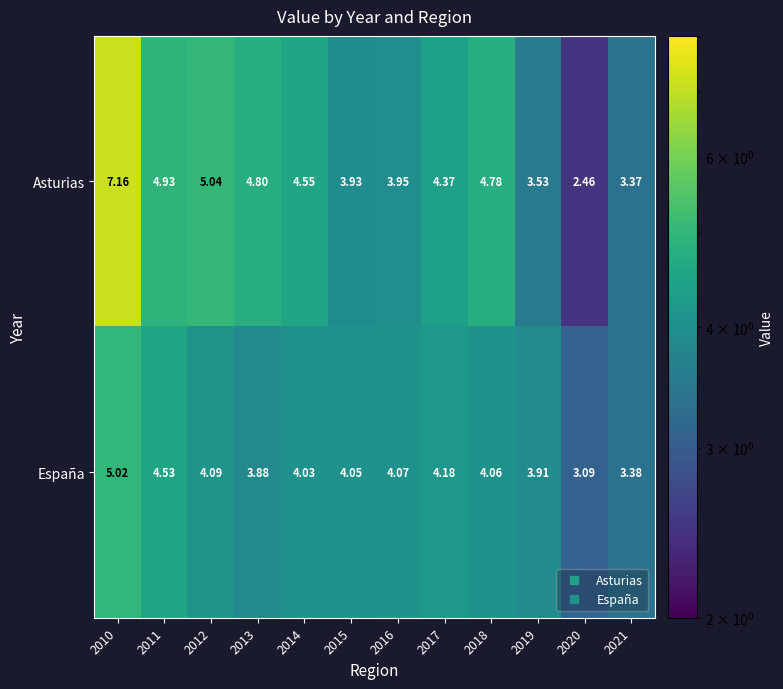

Which series has the widest spread of values?

Asturias